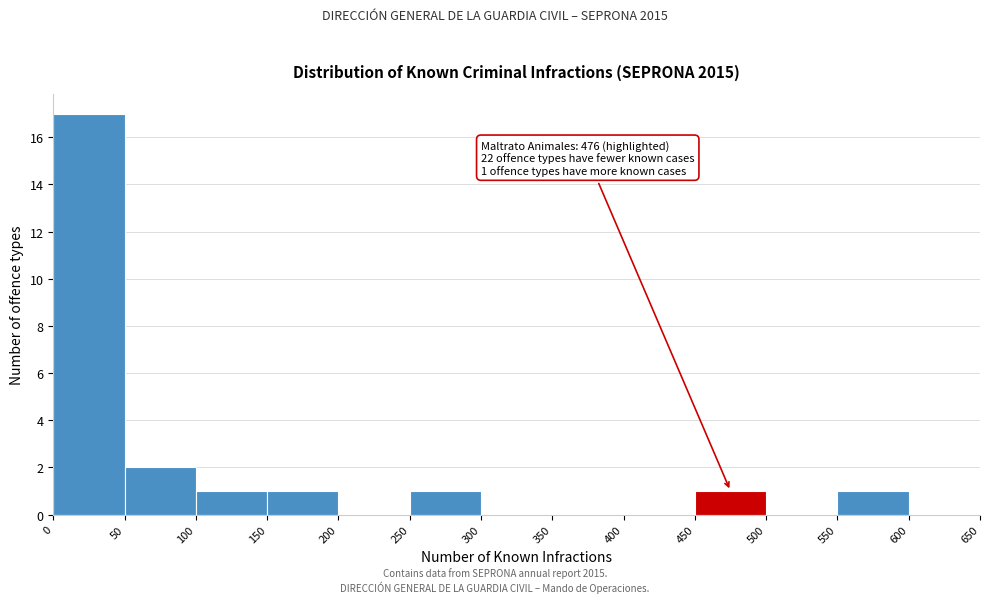

Which range on the x-axis has the tallest bar?

0 to 50